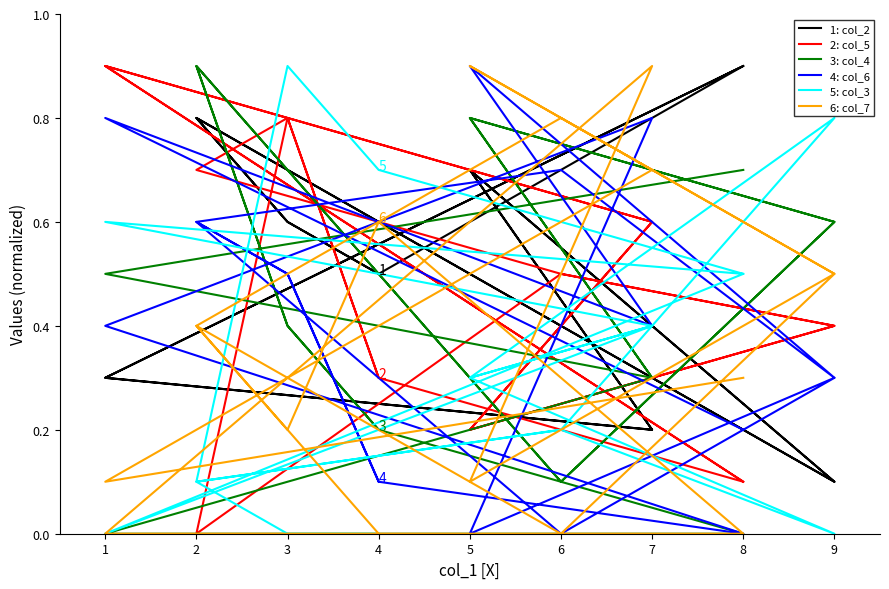

Between which two adjacent categories do 5: col_3 and 3: col_4 first intersect?

2 and 6